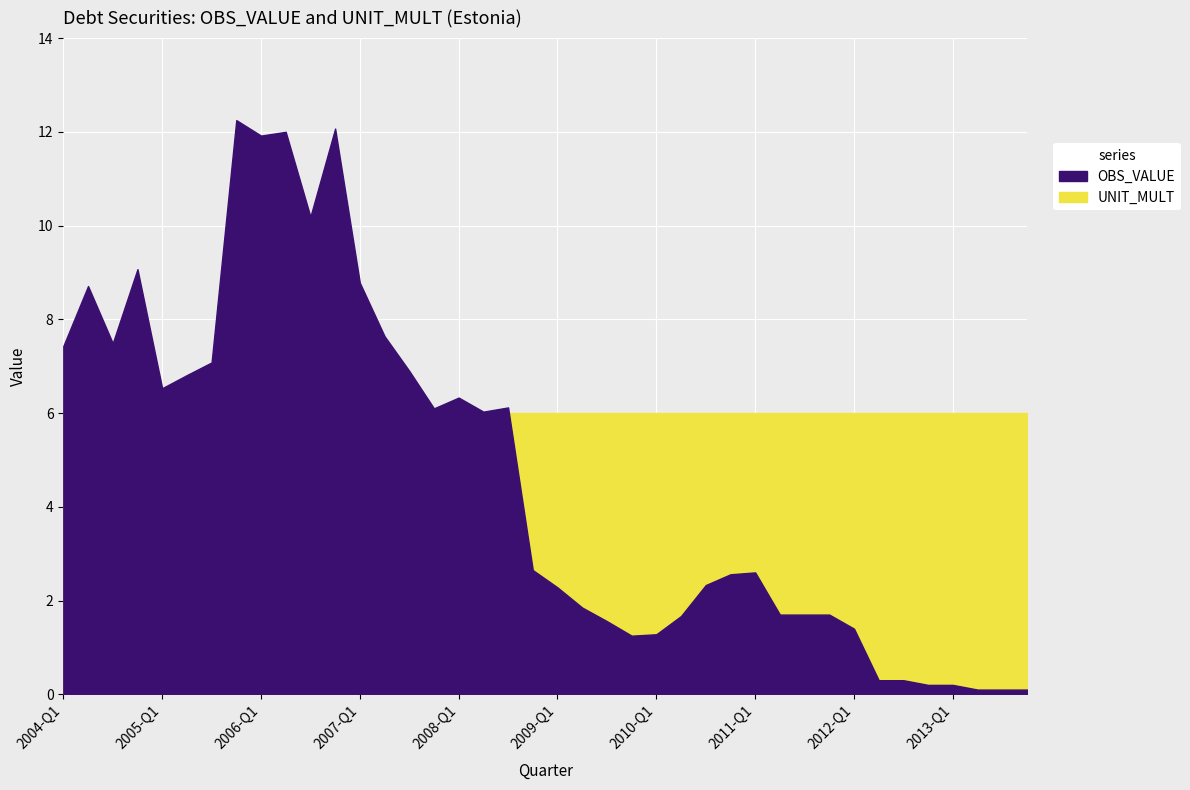

Reading left to right, transcribe all the data shown in this chart.

OBS_VALUE: 2004-Q1=7.4	2004-Q2=8.7	2004-Q3=7.5	2004-Q4=9.1	2005-Q1=6.5	2005-Q2=6.8	2005-Q3=7.1	2005-Q4=12.2	2006-Q1=11.9	2006-Q2=12.0	2006-Q3=10.2	2006-Q4=12.1	2007-Q1=8.8	2007-Q2=7.6	2007-Q3=6.9	2007-Q4=6.1	2008-Q1=6.3	2008-Q2=6.0	2008-Q3=6.1	2008-Q4=2.6	2009-Q1=2.3	2009-Q2=1.9	2009-Q3=1.6	2009-Q4=1.2	2010-Q1=1.3	2010-Q2=1.7	2010-Q3=2.3	2010-Q4=2.6	2011-Q1=2.6	2011-Q2=1.7	2011-Q3=1.7	2011-Q4=1.7	2012-Q1=1.4	2012-Q2=0.3	2012-Q3=0.3	2012-Q4=0.2	2013-Q1=0.2	2013-Q2=0.1	2013-Q3=0.1	2013-Q4=0.1
UNIT_MULT: 2004-Q1=6.0	2004-Q2=6.0	2004-Q3=6.0	2004-Q4=6.0	2005-Q1=6.0	2005-Q2=6.0	2005-Q3=6.0	2005-Q4=6.0	2006-Q1=6.0	2006-Q2=6.0	2006-Q3=6.0	2006-Q4=6.0	2007-Q1=6.0	2007-Q2=6.0	2007-Q3=6.0	2007-Q4=6.0	2008-Q1=6.0	2008-Q2=6.0	2008-Q3=6.0	2008-Q4=6.0	2009-Q1=6.0	2009-Q2=6.0	2009-Q3=6.0	2009-Q4=6.0	2010-Q1=6.0	2010-Q2=6.0	2010-Q3=6.0	2010-Q4=6.0	2011-Q1=6.0	2011-Q2=6.0	2011-Q3=6.0	2011-Q4=6.0	2012-Q1=6.0	2012-Q2=6.0	2012-Q3=6.0	2012-Q4=6.0	2013-Q1=6.0	2013-Q2=6.0	2013-Q3=6.0	2013-Q4=6.0